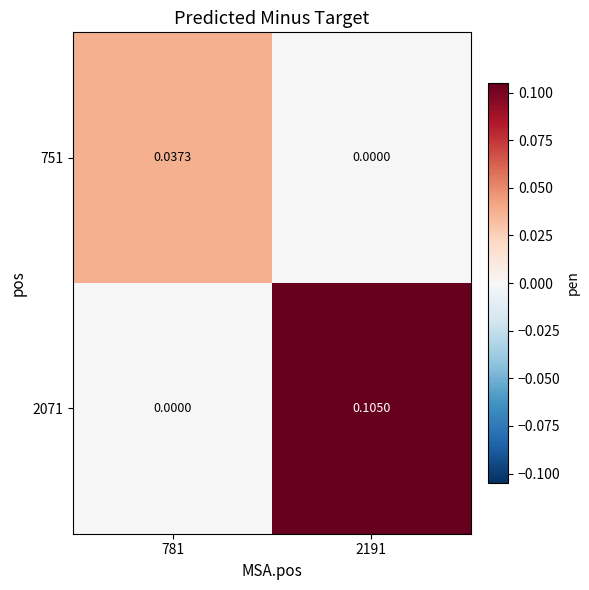

Is the value of 751 at 2191 greater than the value of 2071 at 2191?

No